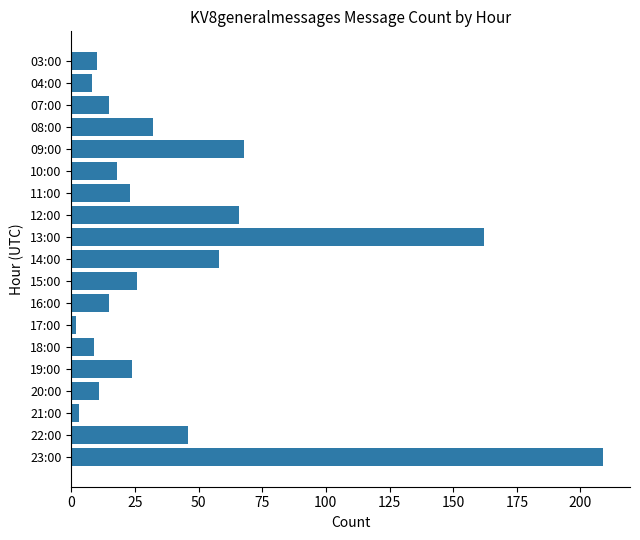

What is the average value?

42